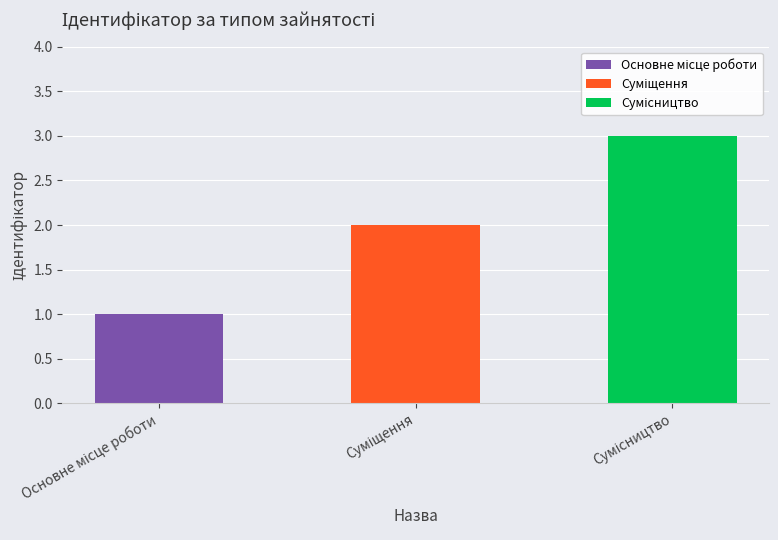

What is the difference between the maximum and minimum values?

2